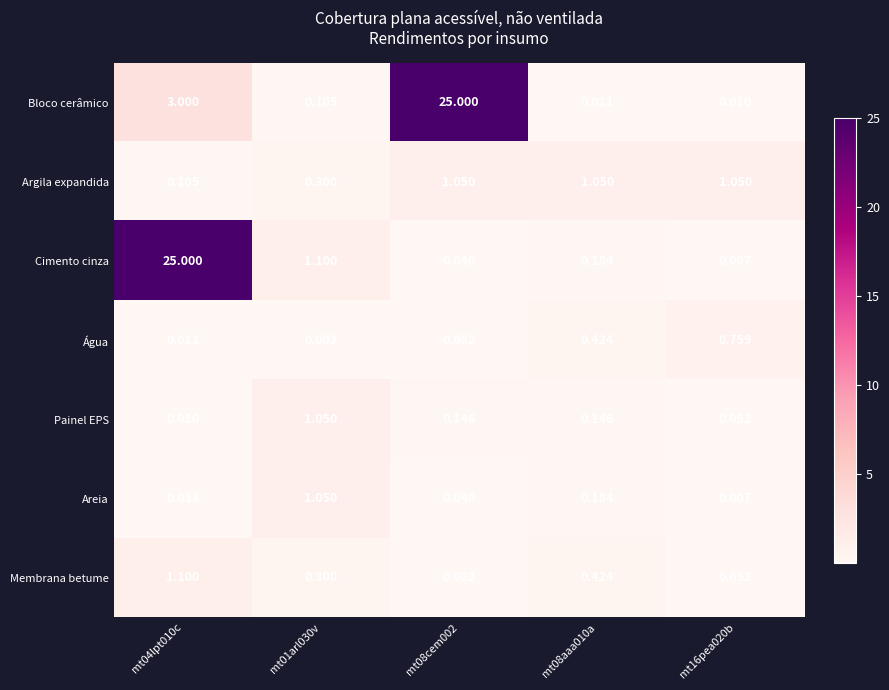

Which series has the largest range (max minus min)?

Cimento cinza